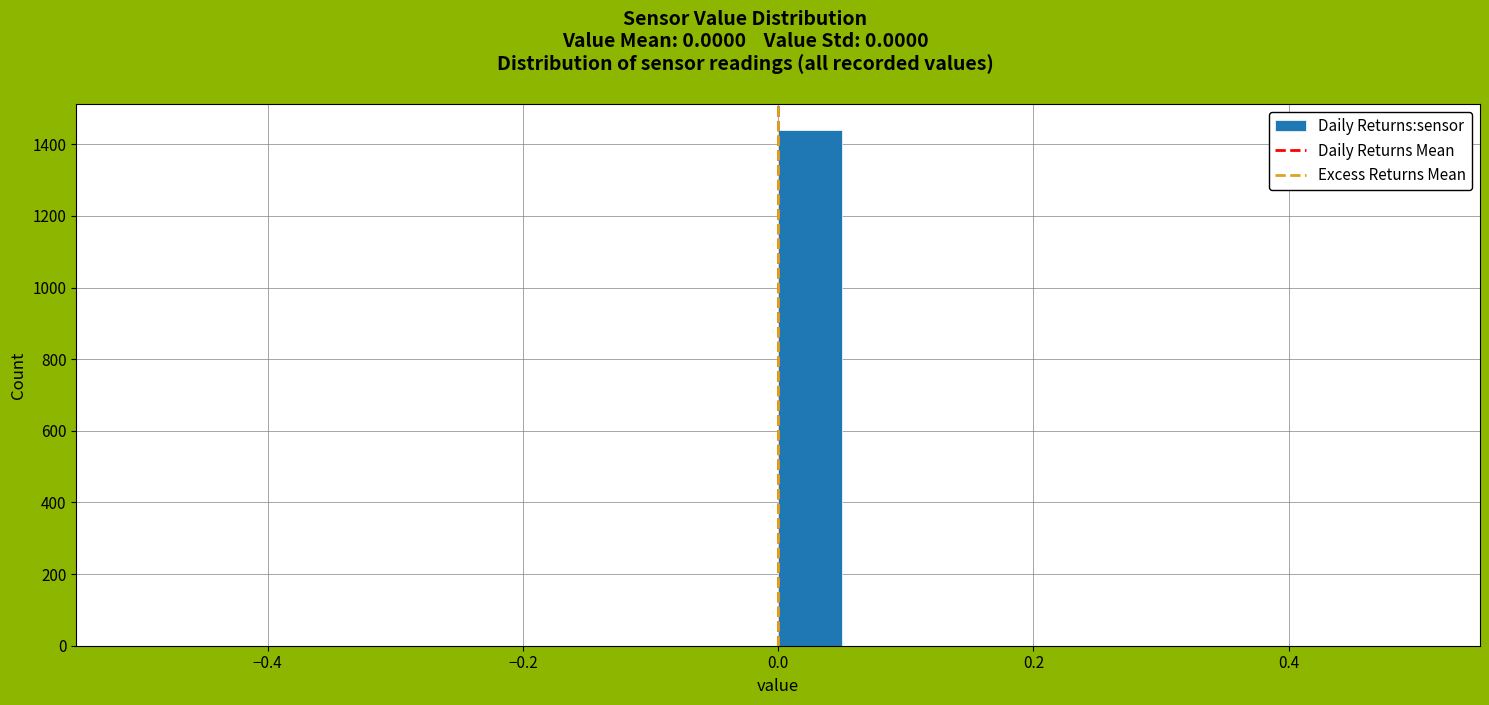

Around what value on the x-axis is the tallest bar? Give the approximate position of its centre, as read against the axis.

0.02